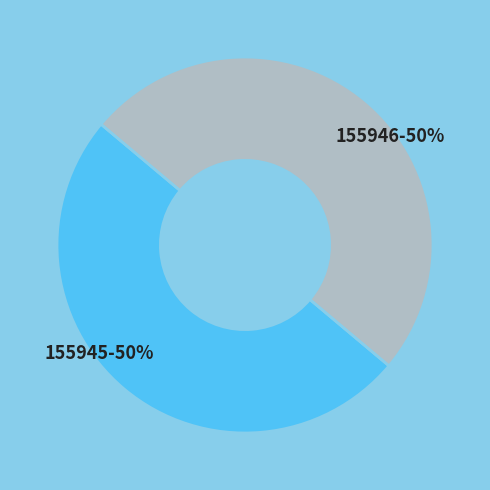

To the nearest percent, what portion does 155946 represent?

50%